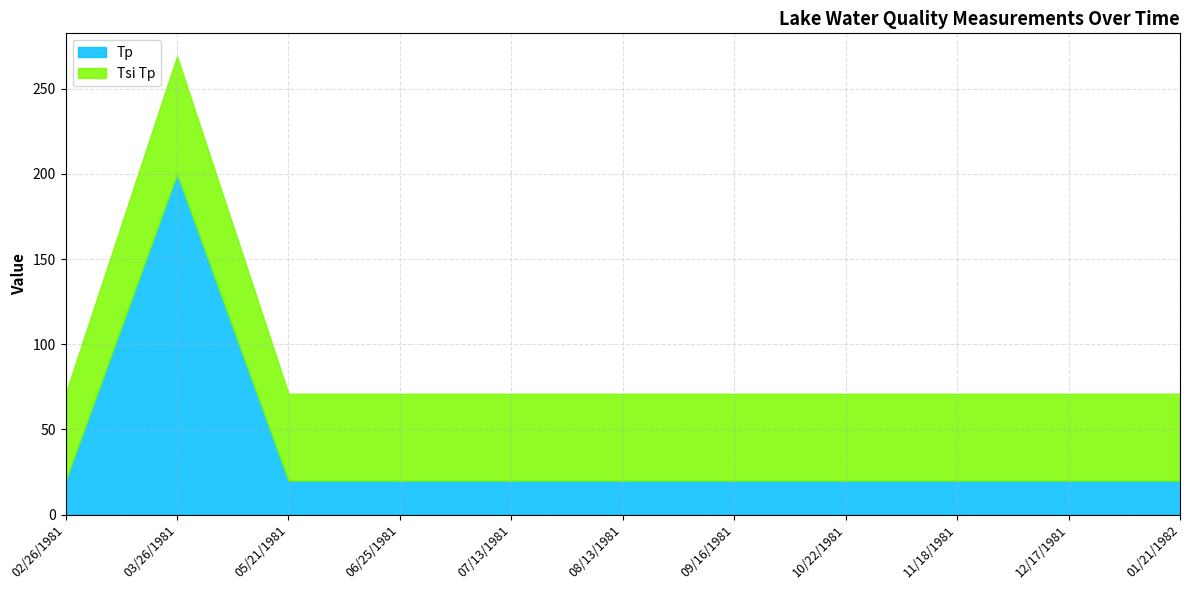

The Tsi Tp series shows 80 at 12/17/1981. True or false?

False